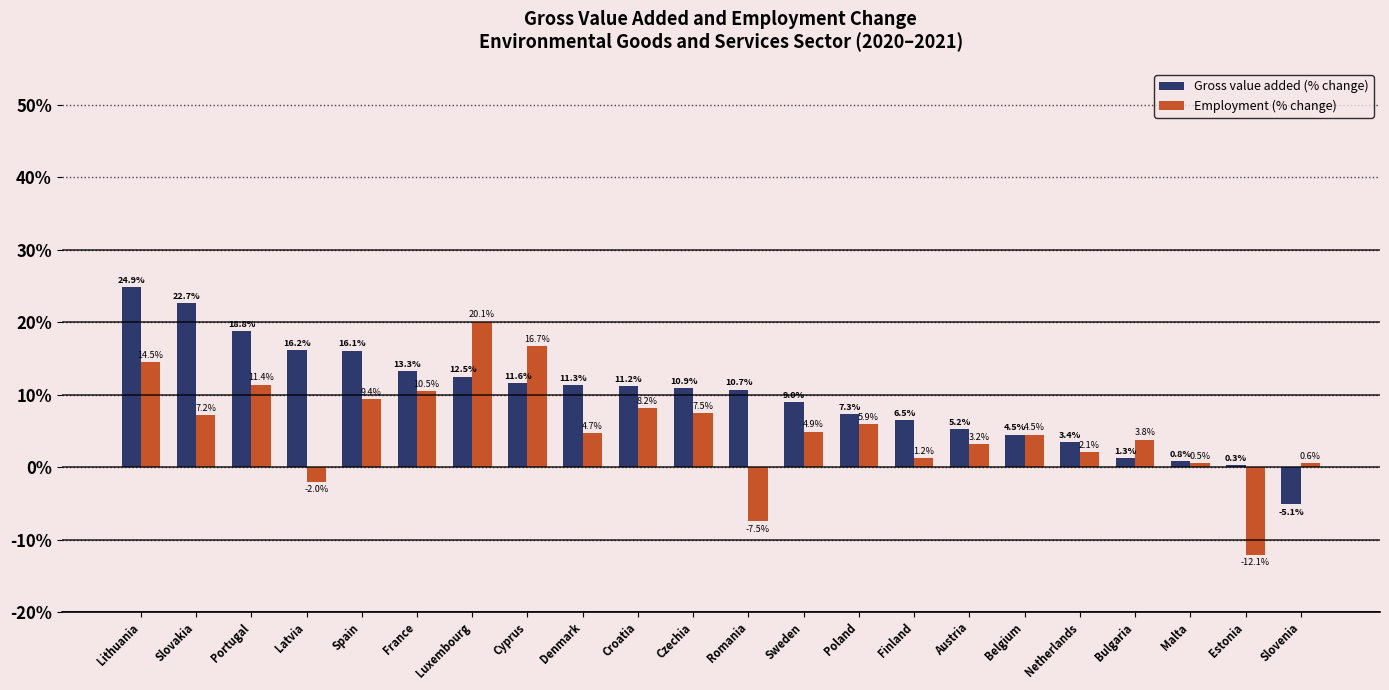

True or false: Gross value added (% change) has a value of 8.1 at Lithuania.

False